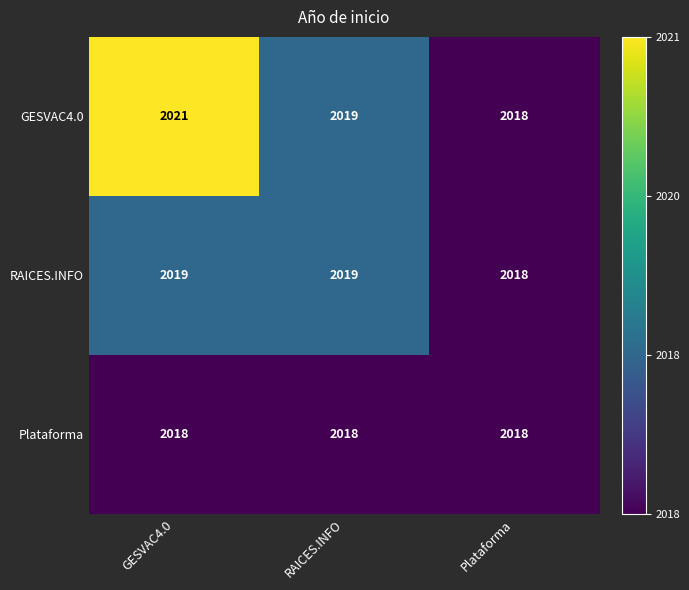

The value of GESVAC4.0 at Plataforma is 980. True or false?

False